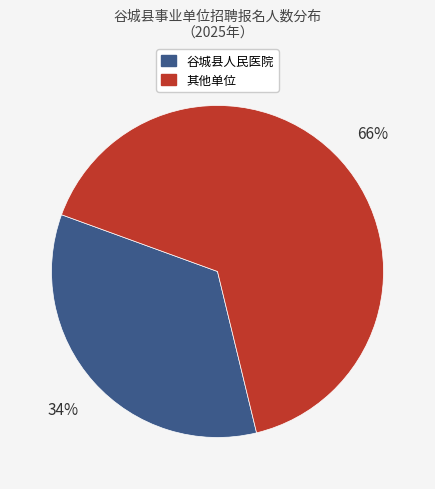

Is there a majority slice in this chart?

Yes